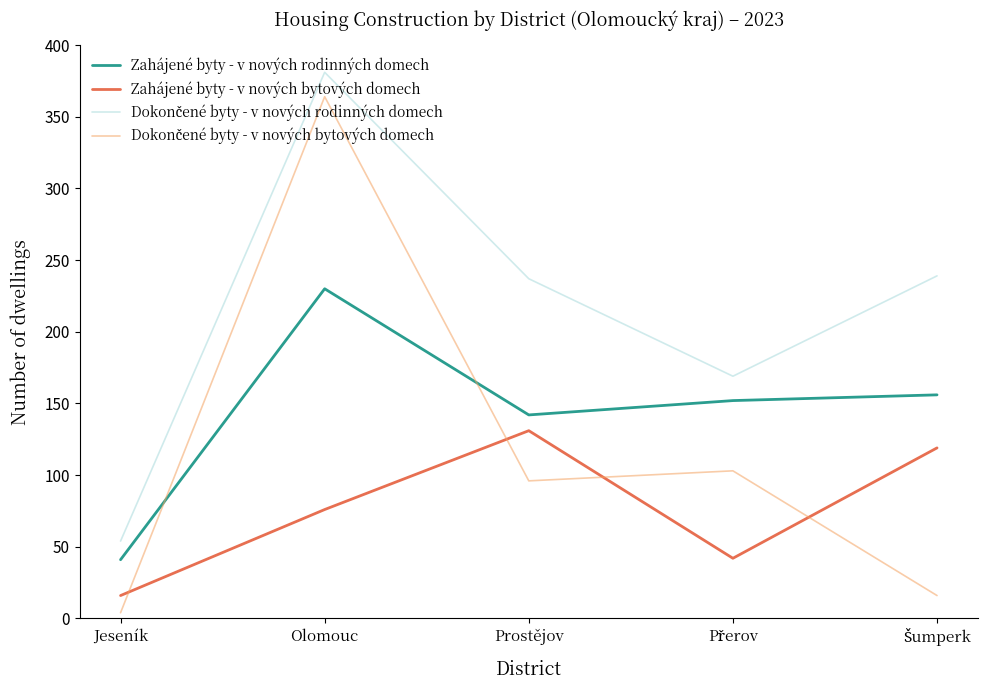

True or false: Zahájené byty - v nových bytových domech and Zahájené byty - v nových rodinných domech cross at least once.

False